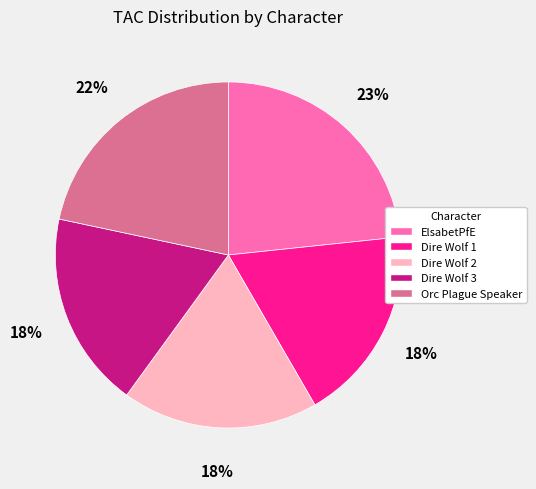

The Dire Wolf 1 slice represents 18% of the pie. True or false?

True